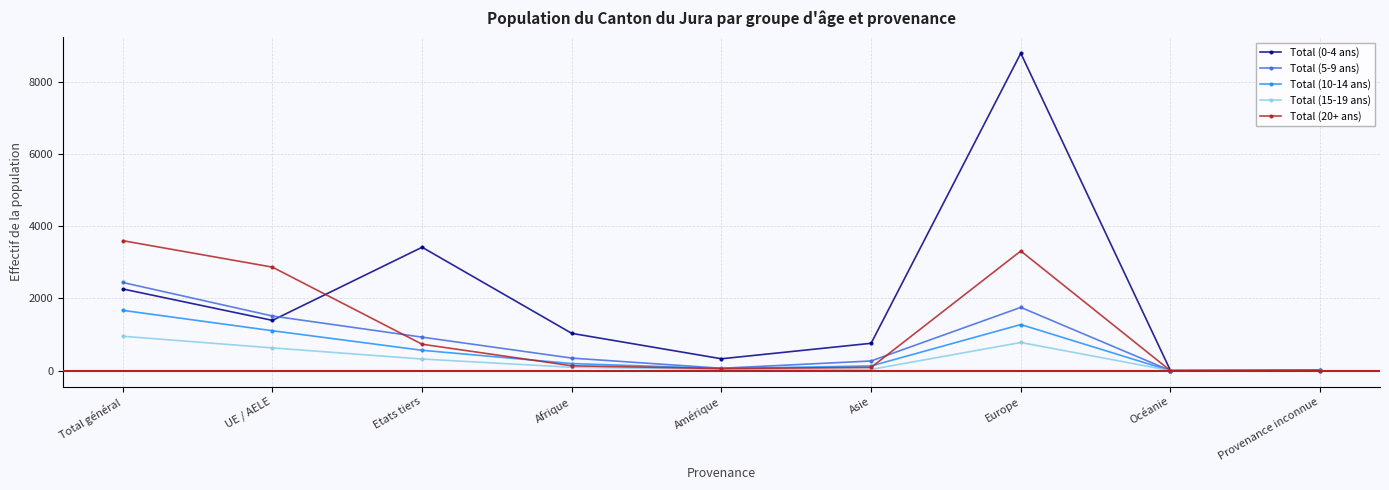

How many series are shown in this chart?

5